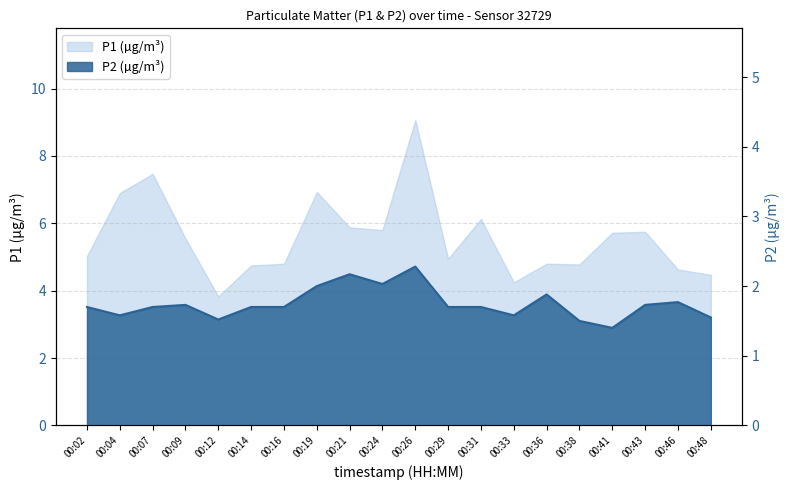

True or false: the data shows 3.3 at 00:26.

False